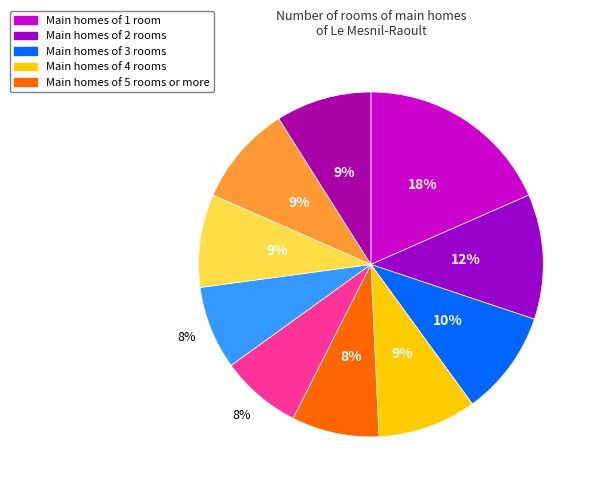

How many slices are in this pie chart?

10